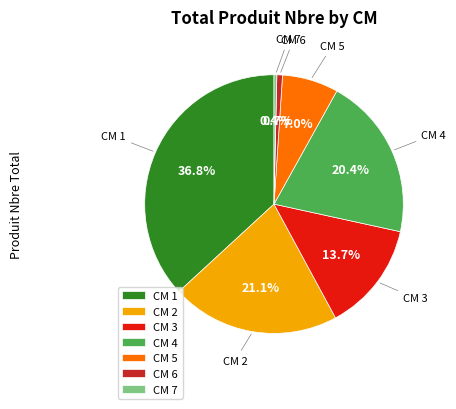

Which slice is the largest?

CM 1